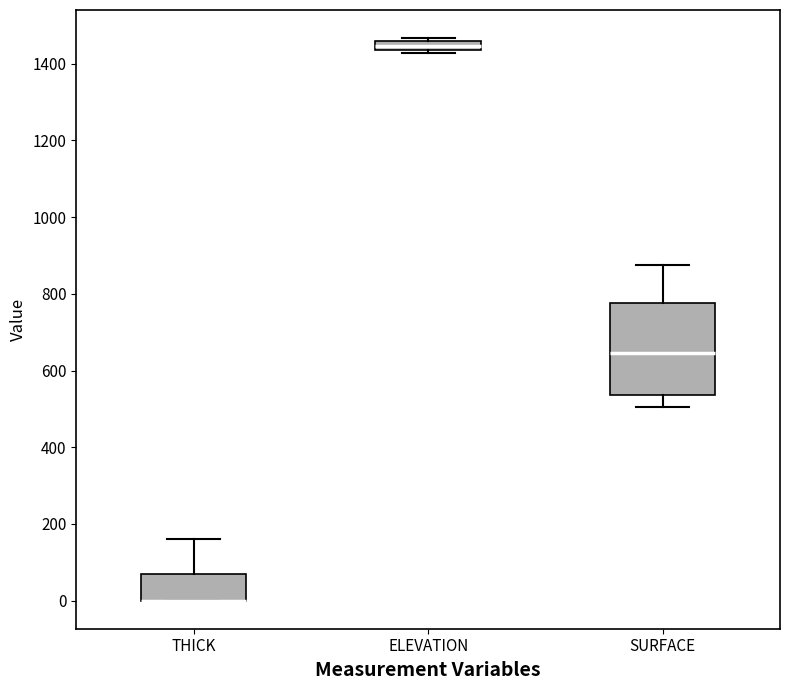

Where is the lower edge of the box for SURFACE on the y-axis? The values are not printed on the chart, so give them approximately, as read against the axis.

540